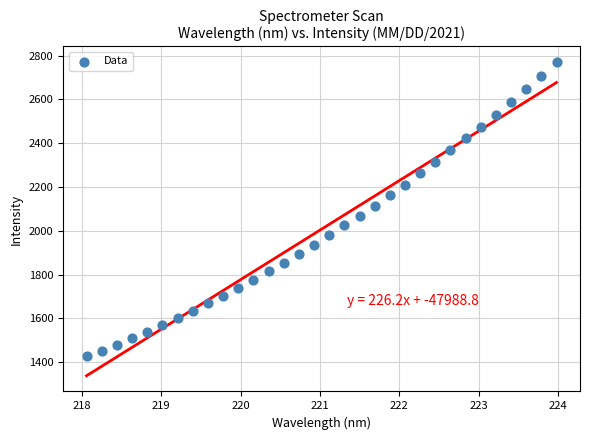

What is the range of X values (max minus min)?

5.9